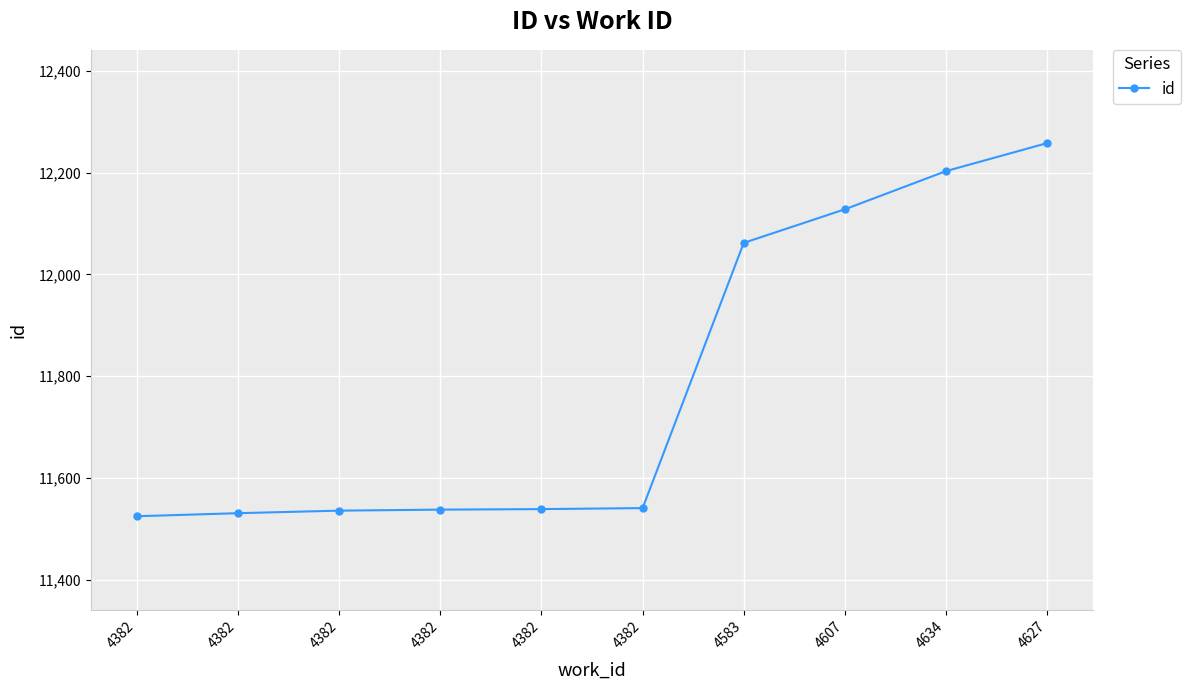

How many lines are shown in the chart?

1